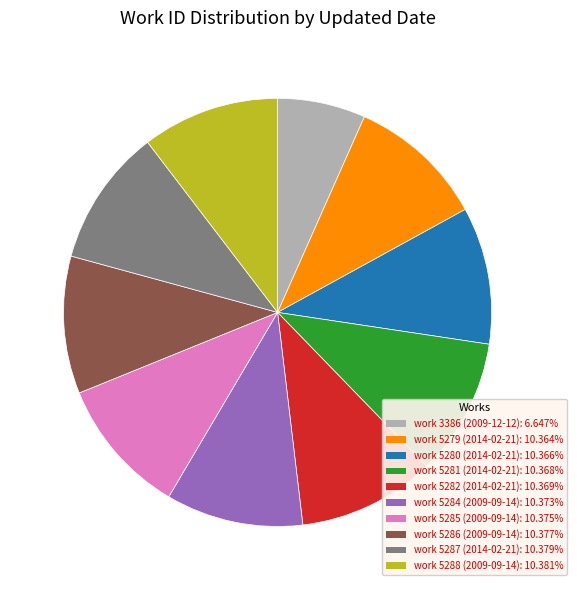

Is there a majority slice in this chart?

No